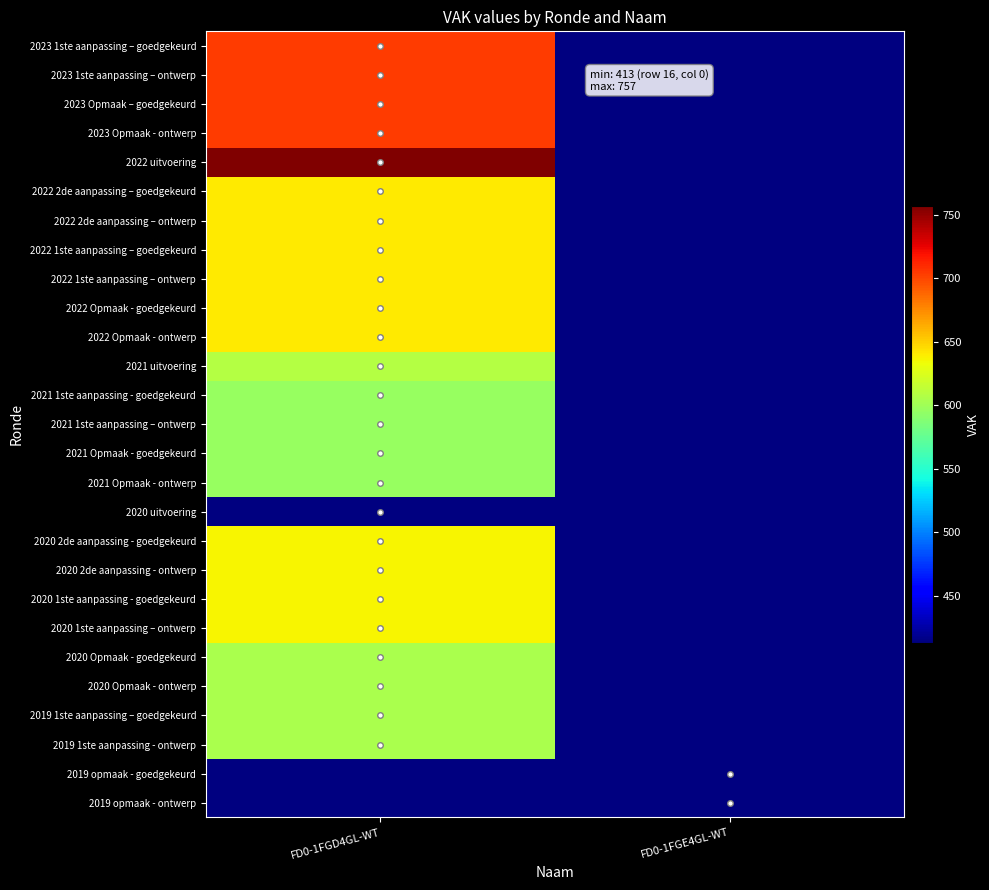

Which series has the largest total across all categories?

2022 uitvoering